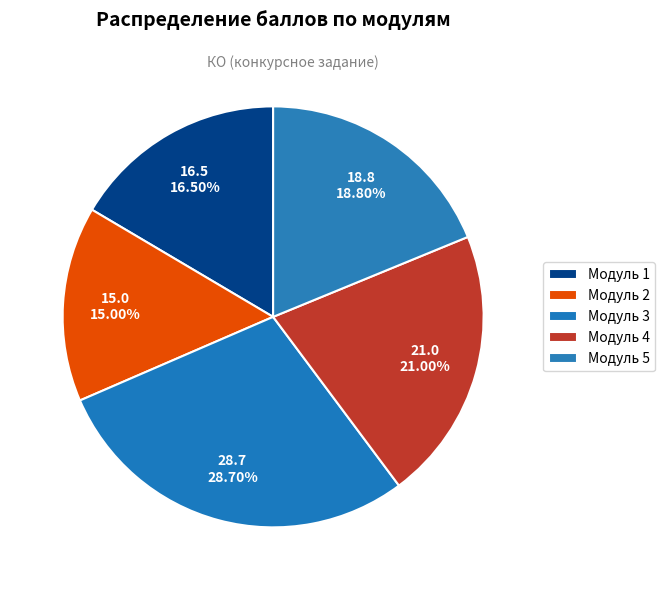

Rank the categories by value from lowest to highest.

Модуль 2, Модуль 1, Модуль 5, Модуль 4, Модуль 3